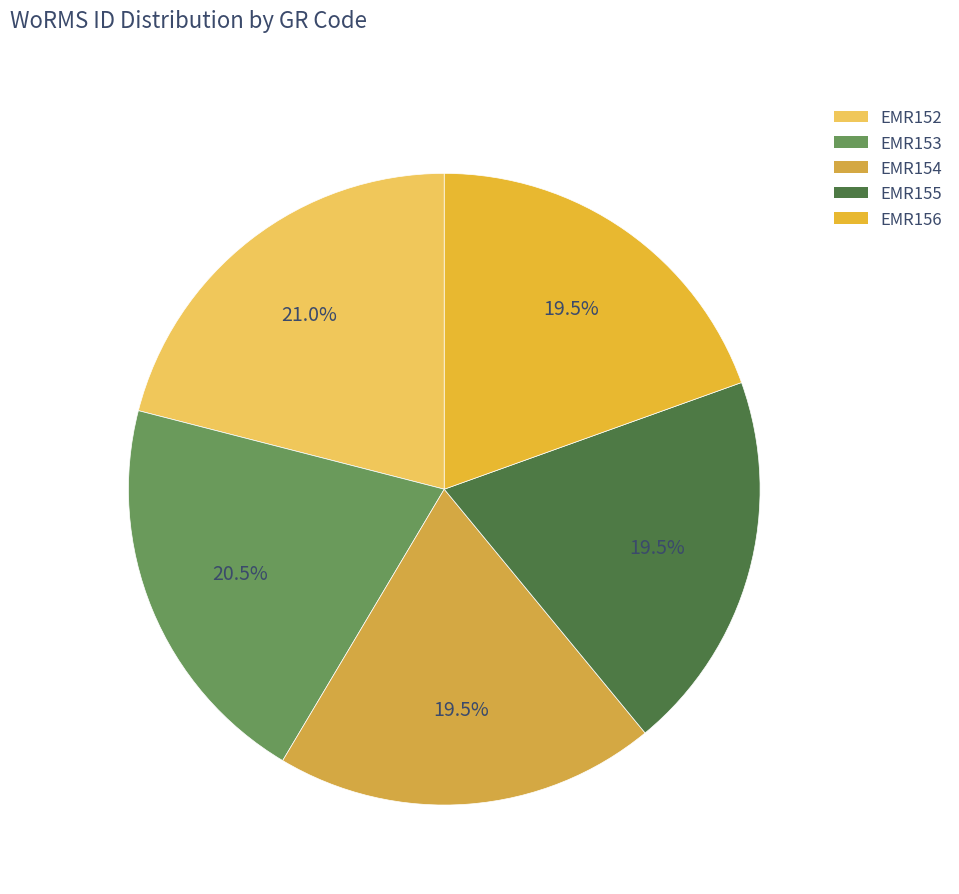

What percentage is the EMR154 slice, to the nearest percent?

20%